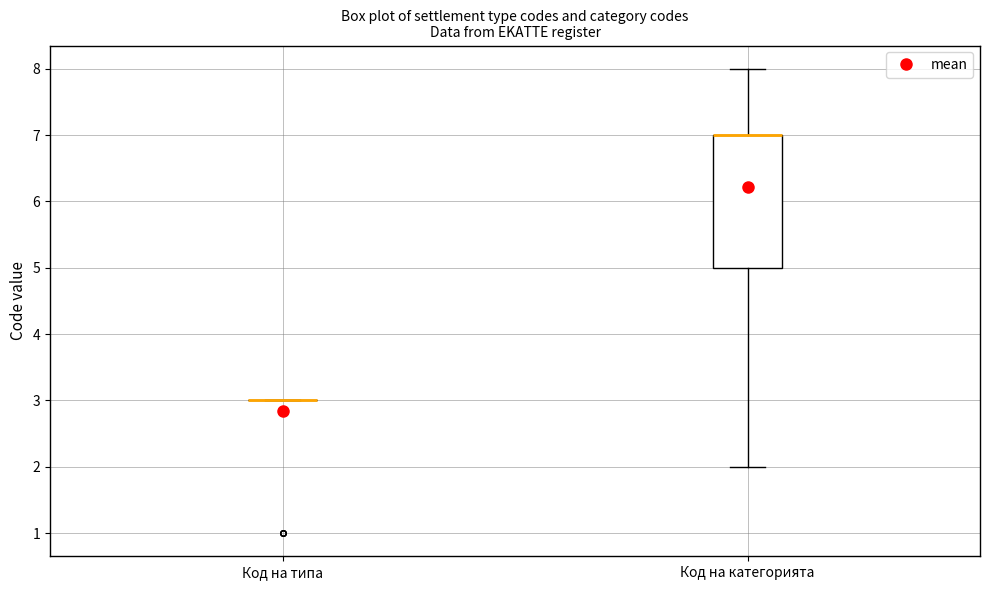

Reading left to right, read every box against the y-axis: the position of its median line, the range the box covers, and the ends of its whiskers. The values are not printed on the chart, so give them approximately, as read against the axis.

Код на типа: box collapsed to a line at 3, whiskers 3 to 3
Код на категорията: median 7 (drawn on the box's upper edge), box 5 to 7, whiskers 2 to 8